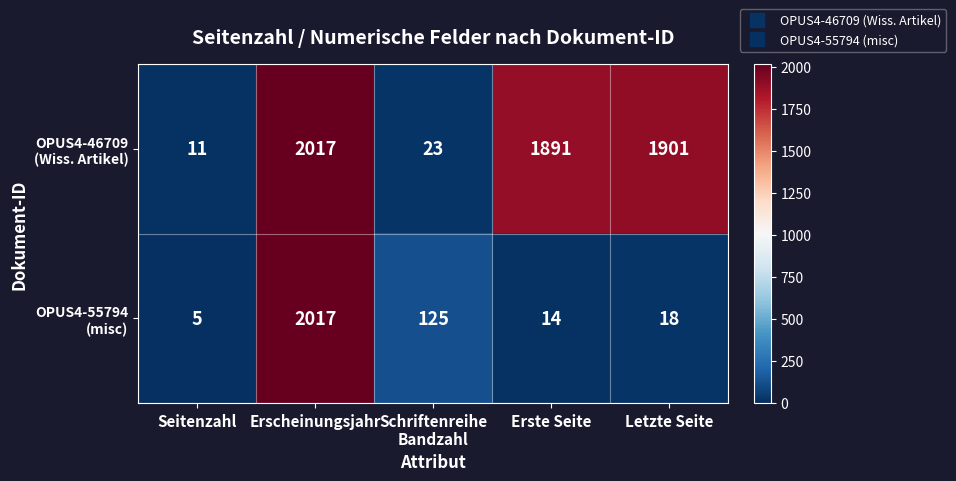

What is the difference between the highest and lowest values at Erste Seite?

1877